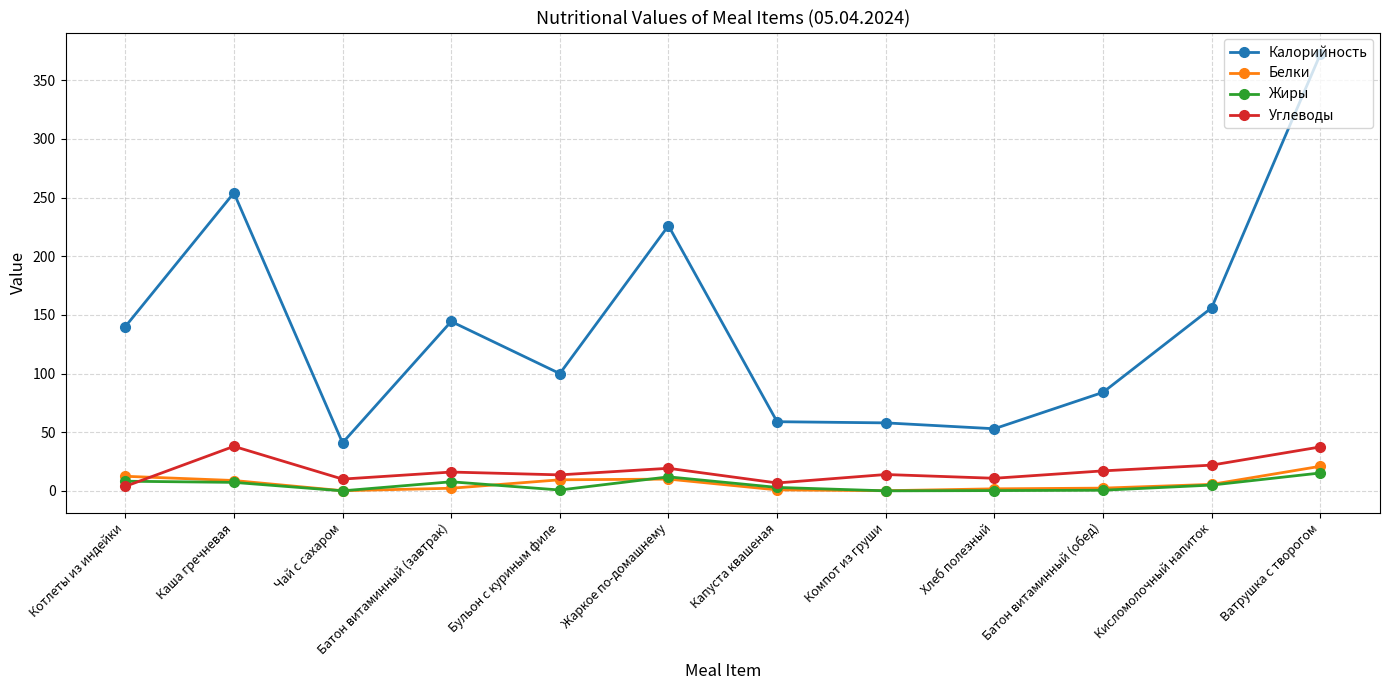

At which category does the chart reach its peak across all series?

Ватрушка с творогом